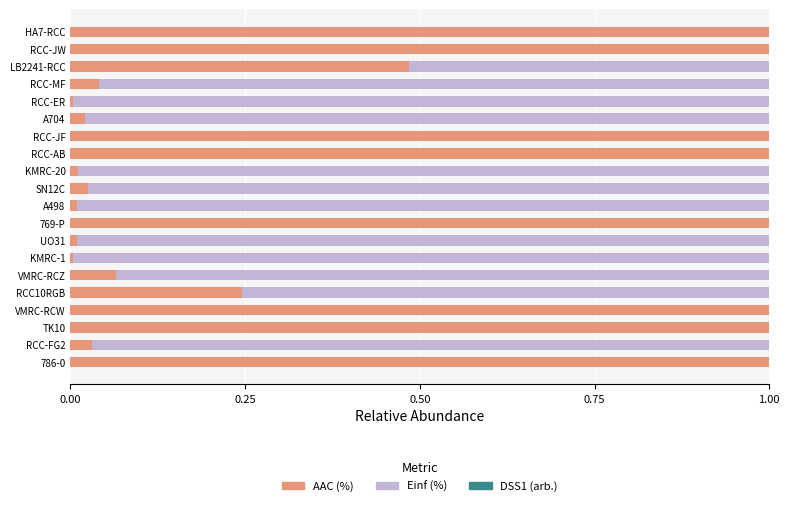

The value of AAC (%) at RCC-AB is 1.0. True or false?

True